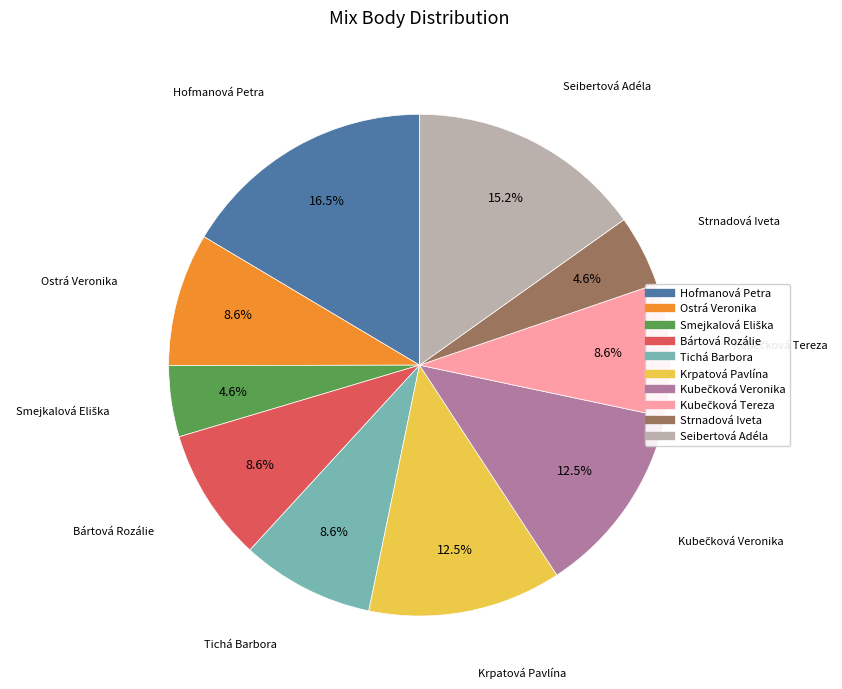

Does any single category account for the majority?

No